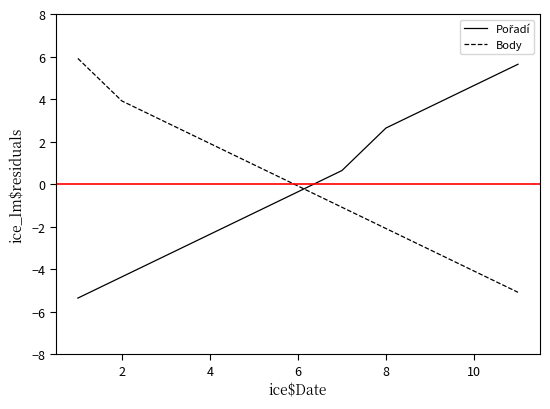

What is the maximum value for Body?

5.9